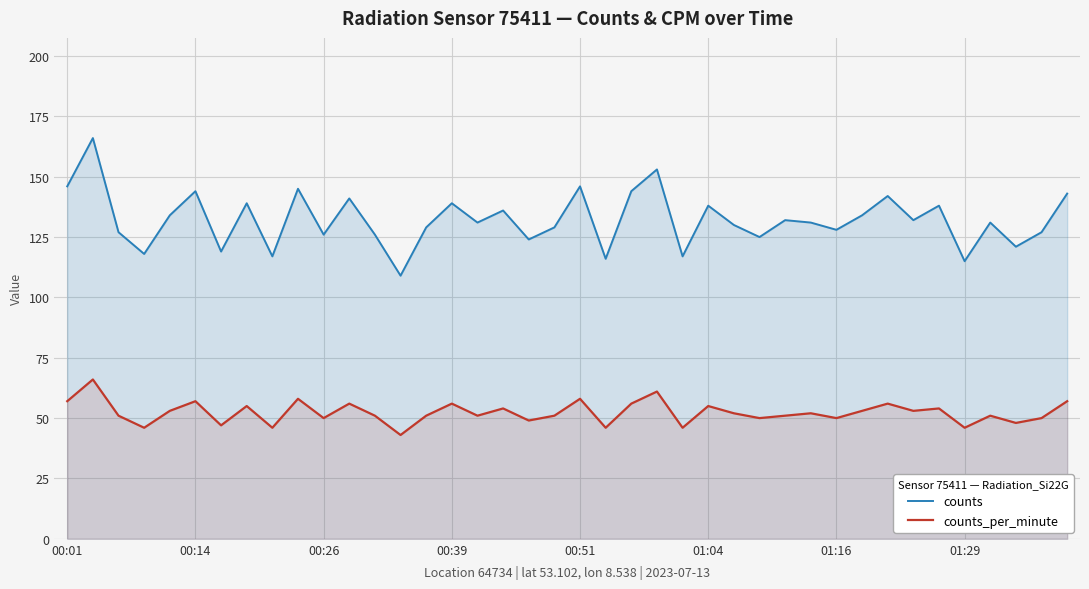

What is the average value of the counts series?

132